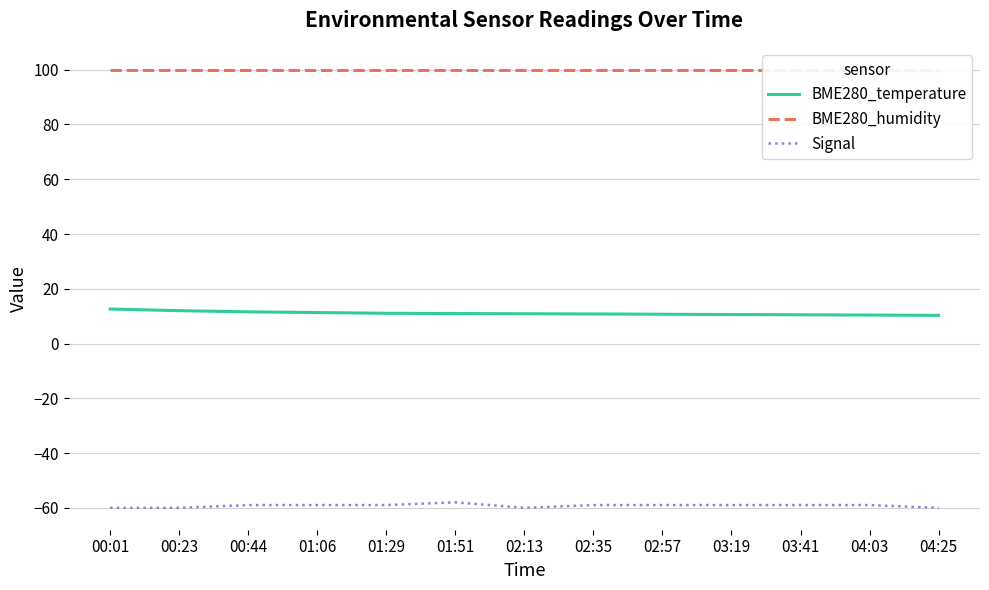

How many distinct data groups are displayed?

3